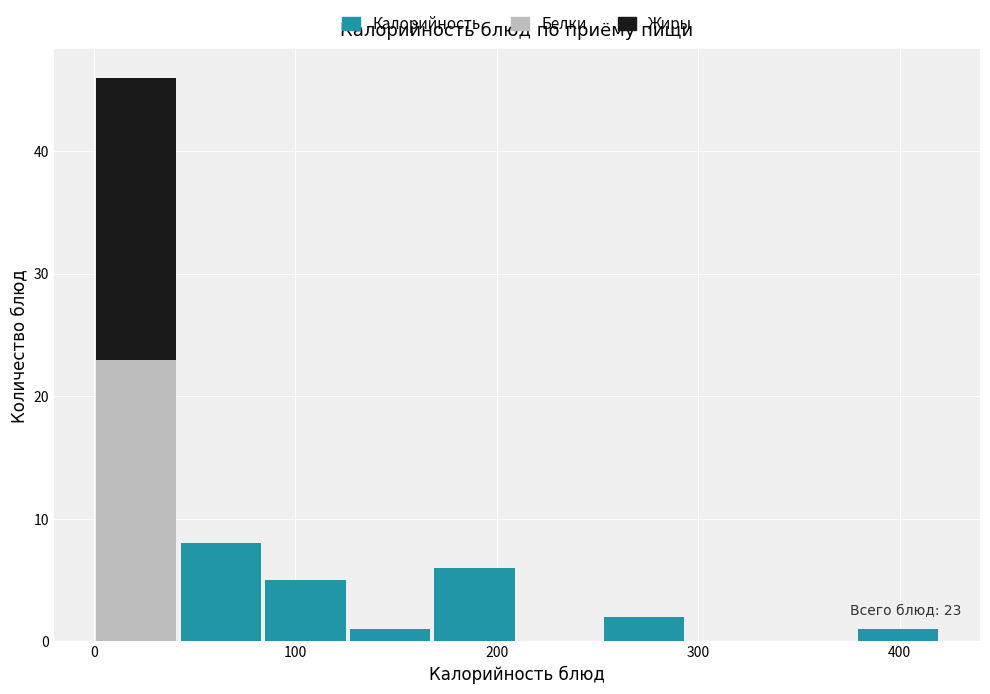

Which range on the x-axis has the tallest stacked bar (by total height)?

0 to 42